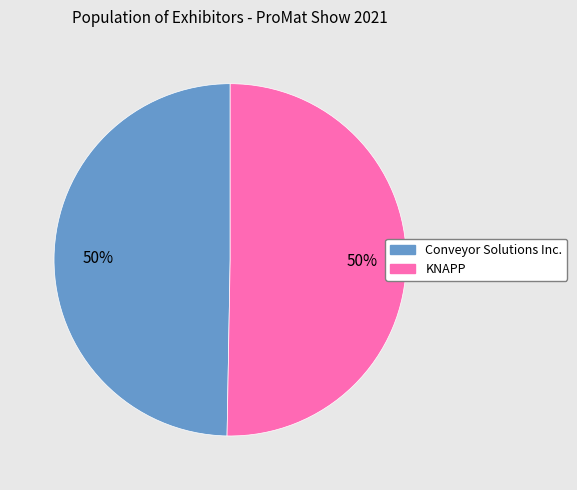

Combined, do KNAPP and Conveyor Solutions Inc. account for over 50%?

Yes